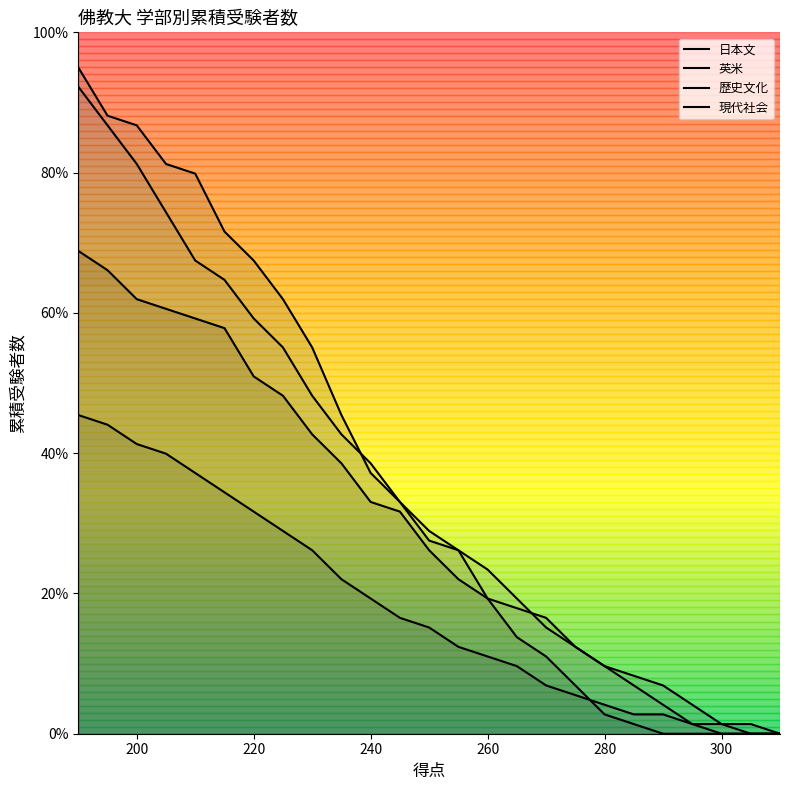

Does the chart display data point markers on the line(s)?

No